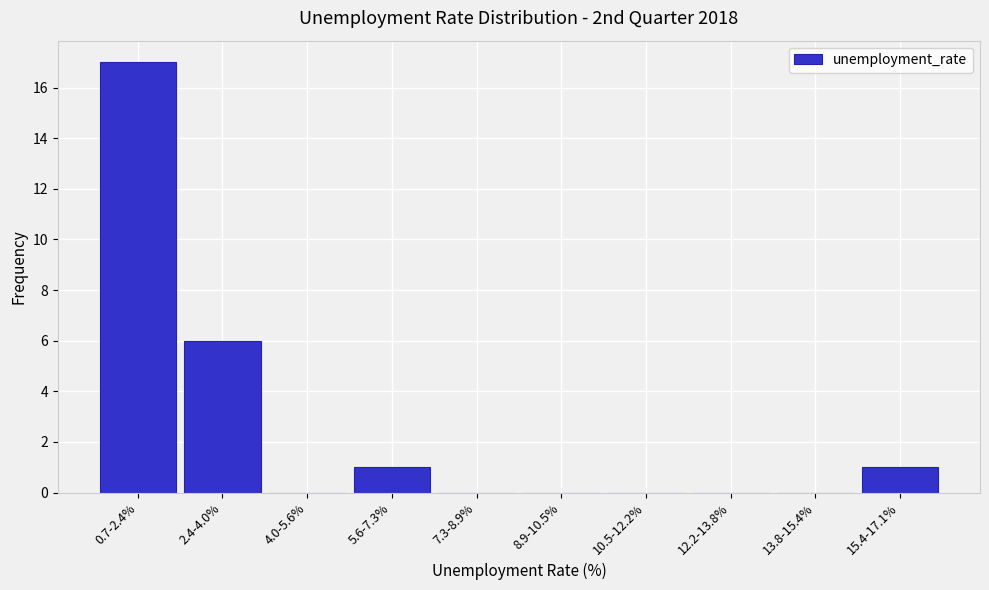

Reading left to right, what are all the values shown in this chart?

0.7-2.4%=17	2.4-4.0%=6	4.0-5.6%=0	5.6-7.3%=1	7.3-8.9%=0	8.9-10.5%=0	10.5-12.2%=0	12.2-13.8%=0	13.8-15.4%=0	15.4-17.1%=1